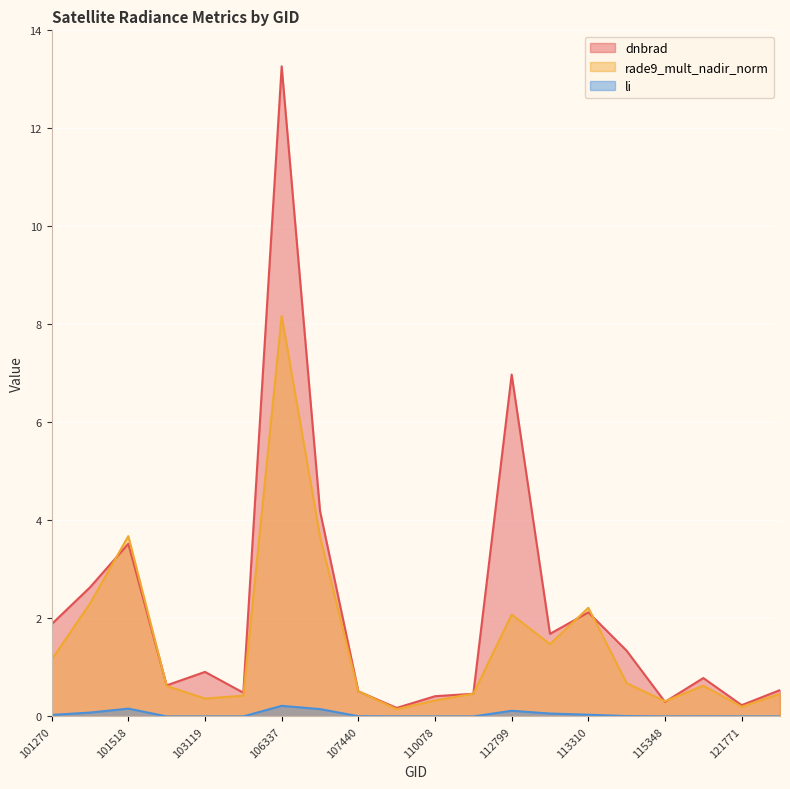

True or false: dnbrad has a value of 0.2 at 121771.

True